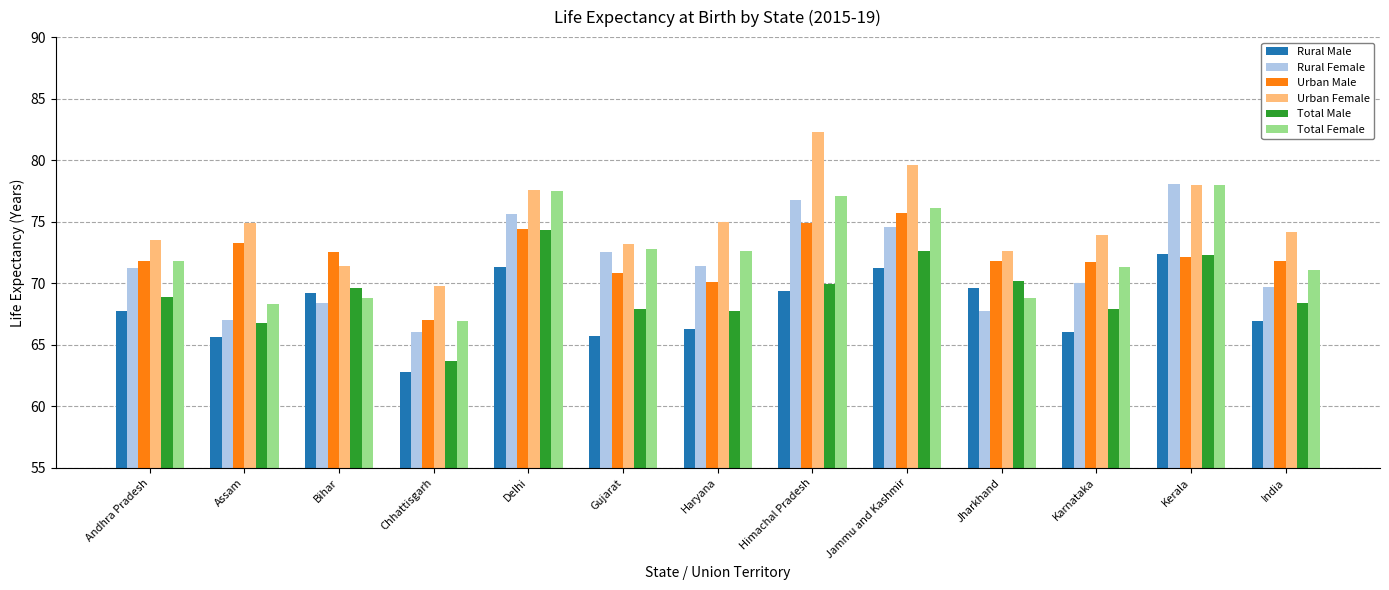

How many data points does each series have?

13